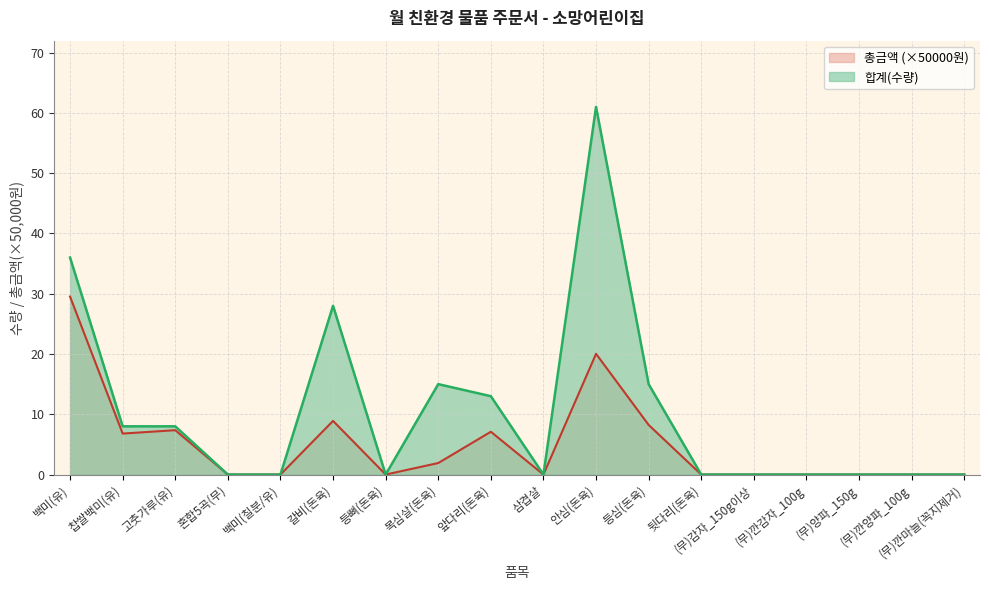

What is the sum of the 합계 values at (무)깐감자_100g and 찹쌀백미(유)?

8.0